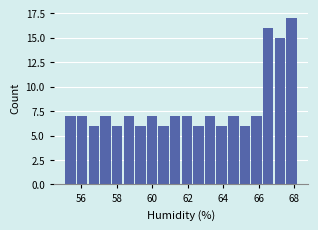

Around what value on the x-axis is the tallest bar? Give the approximate position of its centre, as read against the axis.

67.8